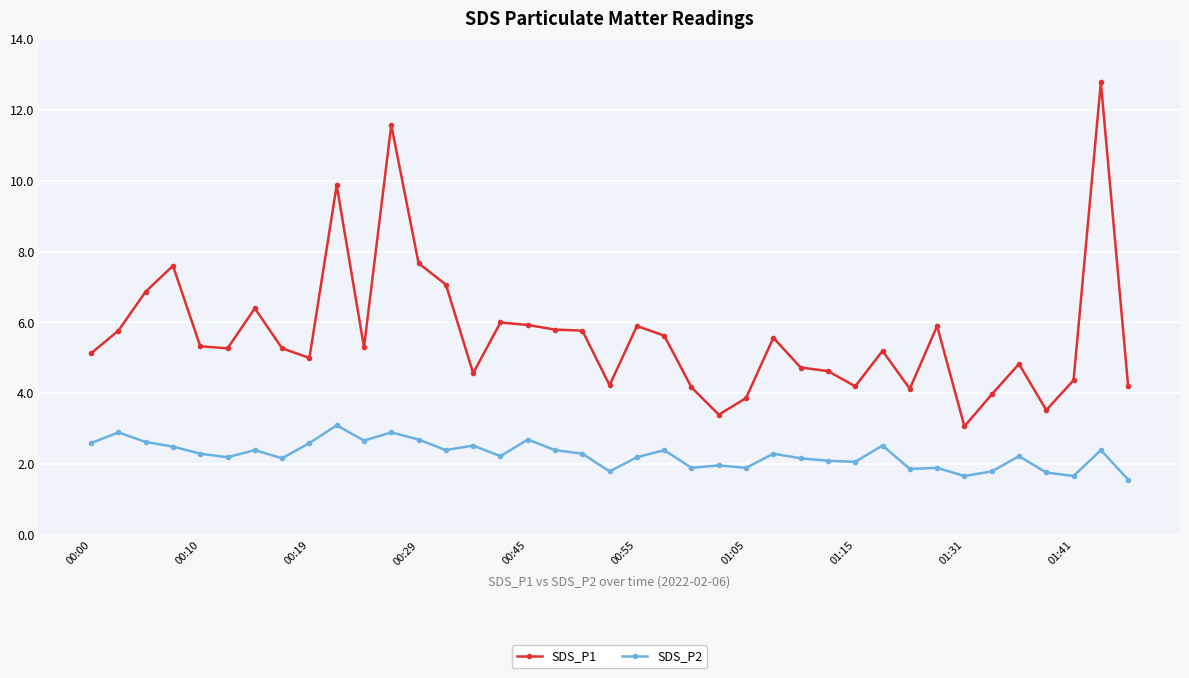

True or false: SDS_P2 has more than 2 interior local peaks.

True